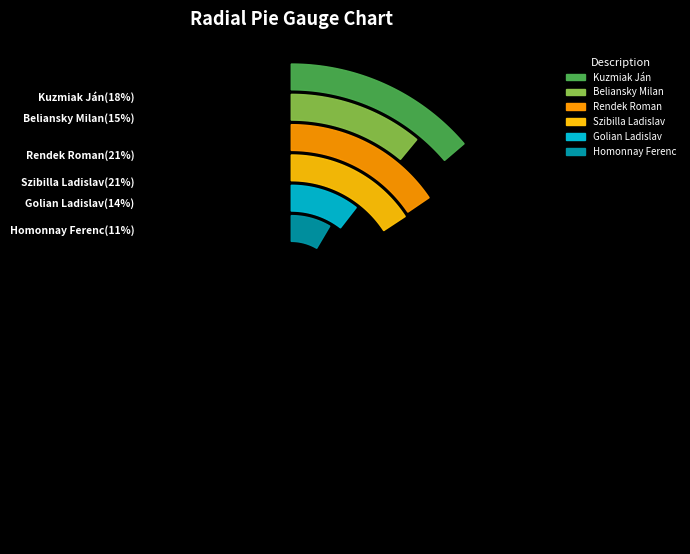

To the nearest percent, what is the difference between the Kuzmiak Ján and Szibilla Ladislav slice percentages?

3%